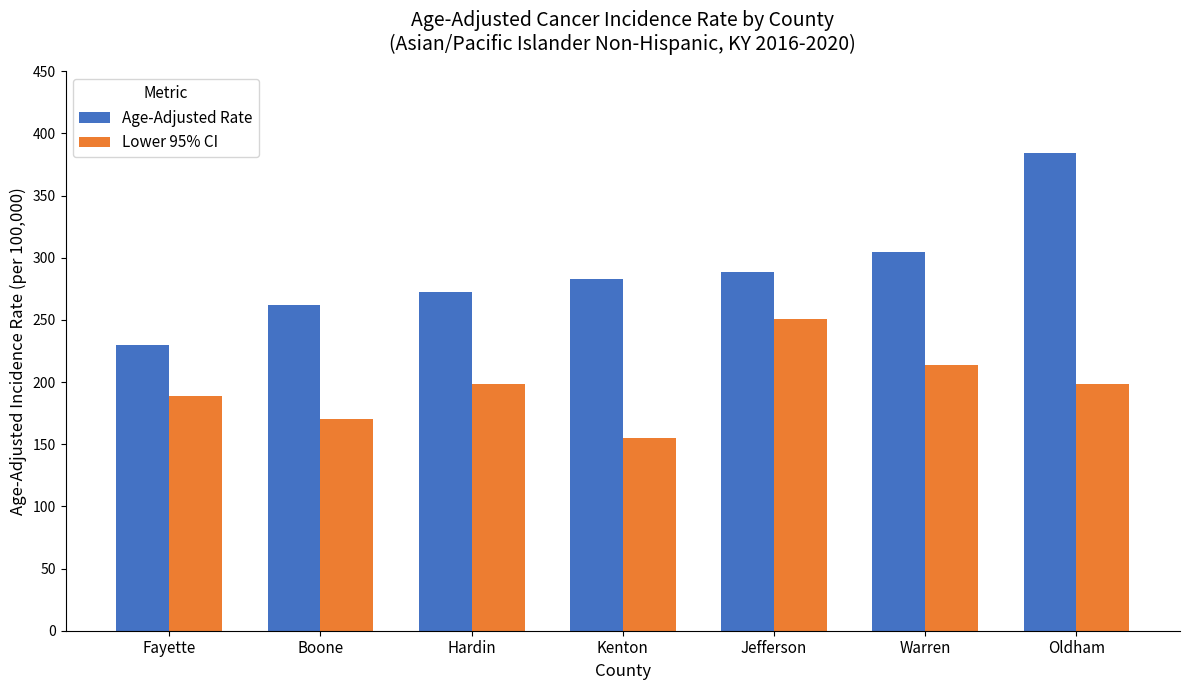

List the series in order of their peak value, lowest first.

Lower 95% CI, Age-Adjusted Rate